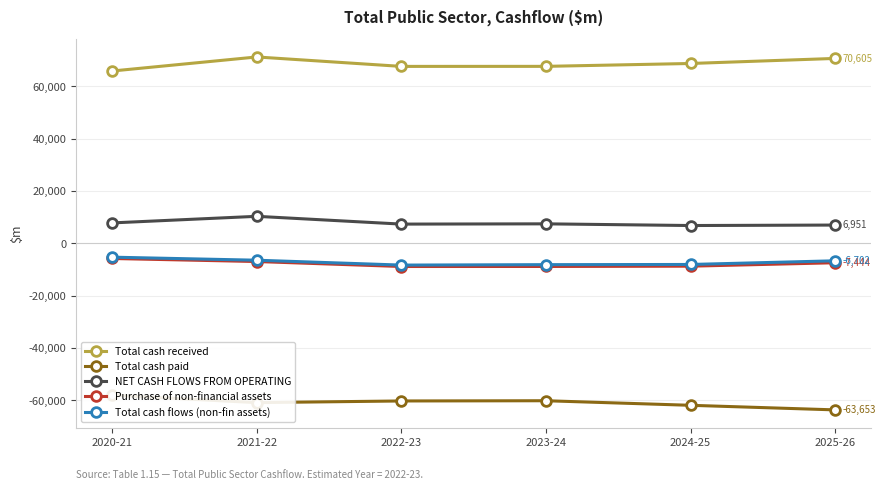

At which category does NET CASH FLOWS FROM OPERATING reach its first local peak?

2021-22